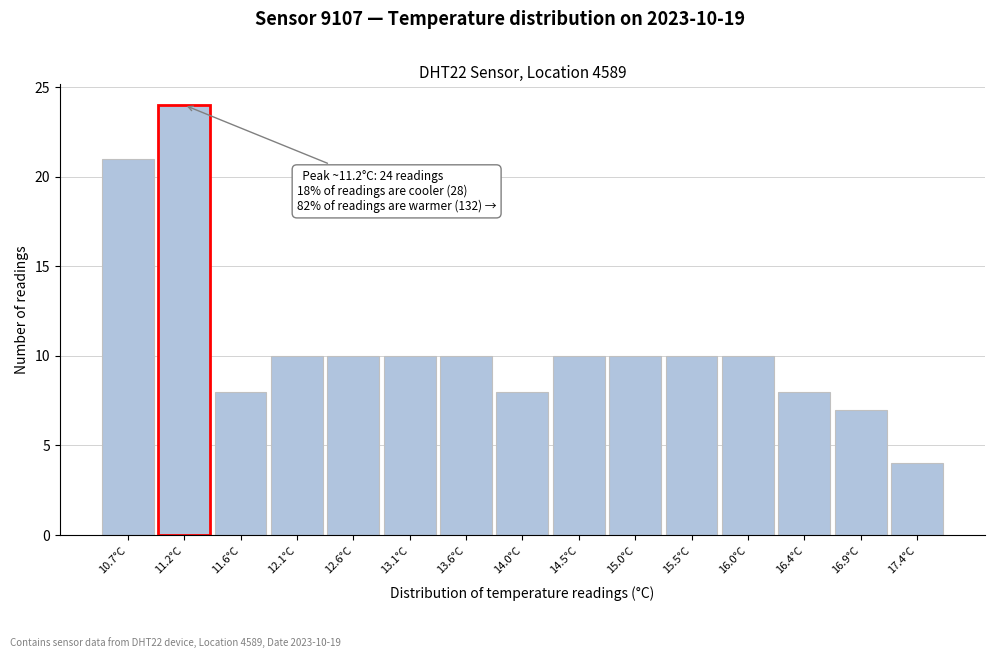

Over which range of the x-axis is the bar tallest?

10.93 to 11.41